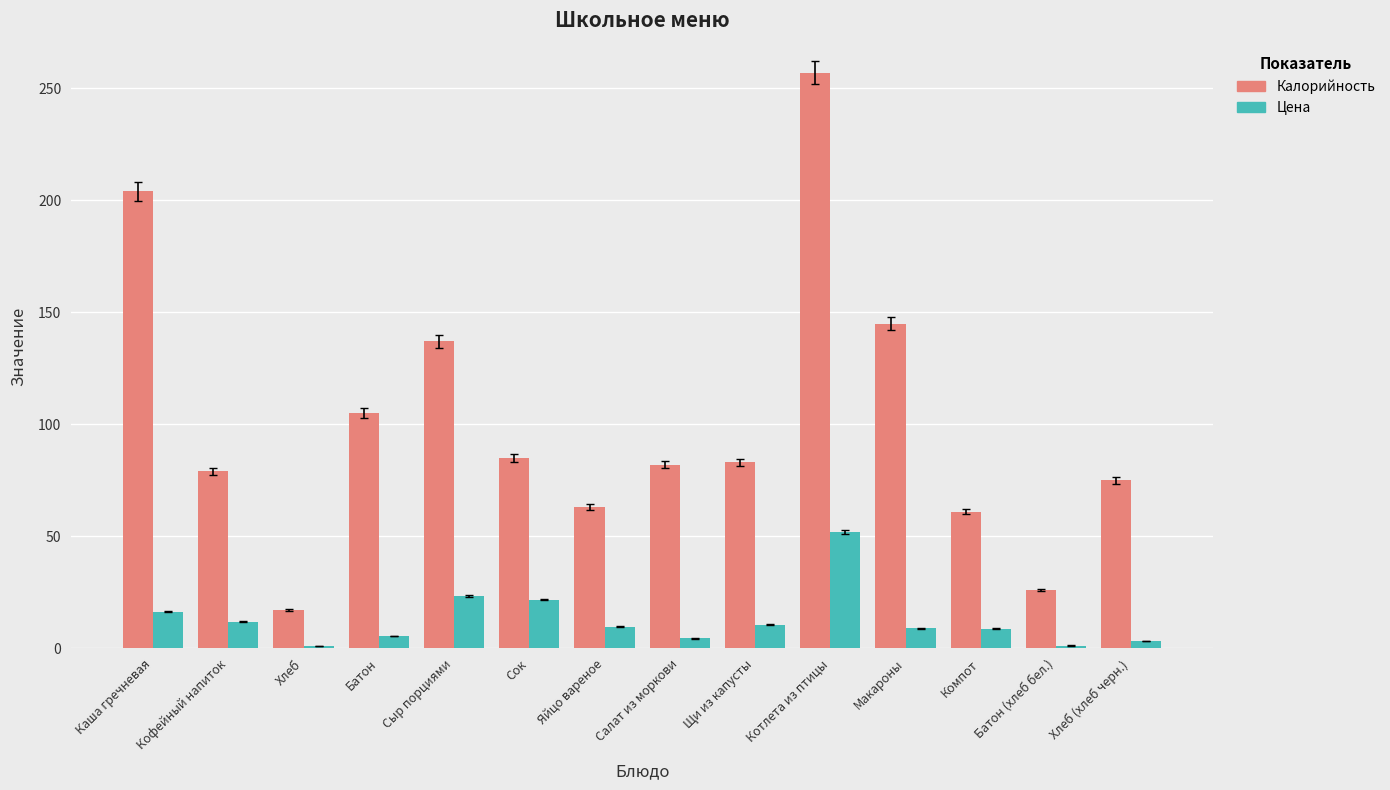

Which series changed the most between Сыр порциями and Сок?

Калорийность